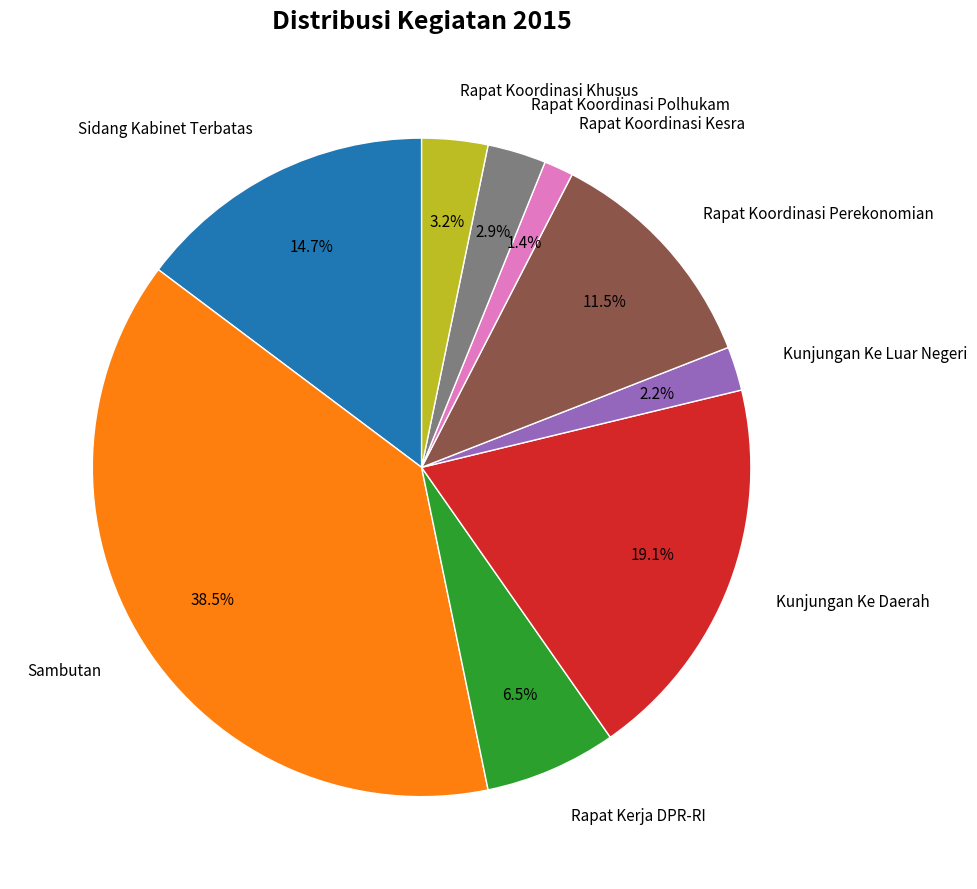

Between Kunjungan Ke Daerah and Rapat Koordinasi Perekonomian, which is larger?

Kunjungan Ke Daerah